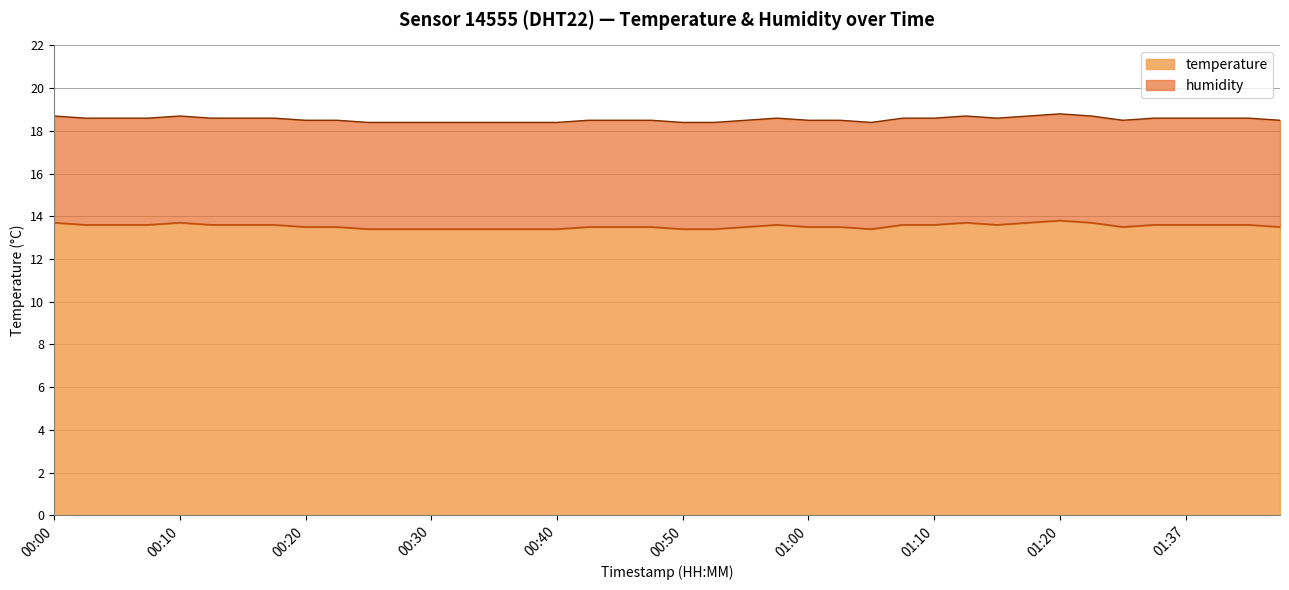

What is the label of the 18th point from the left?

00:42